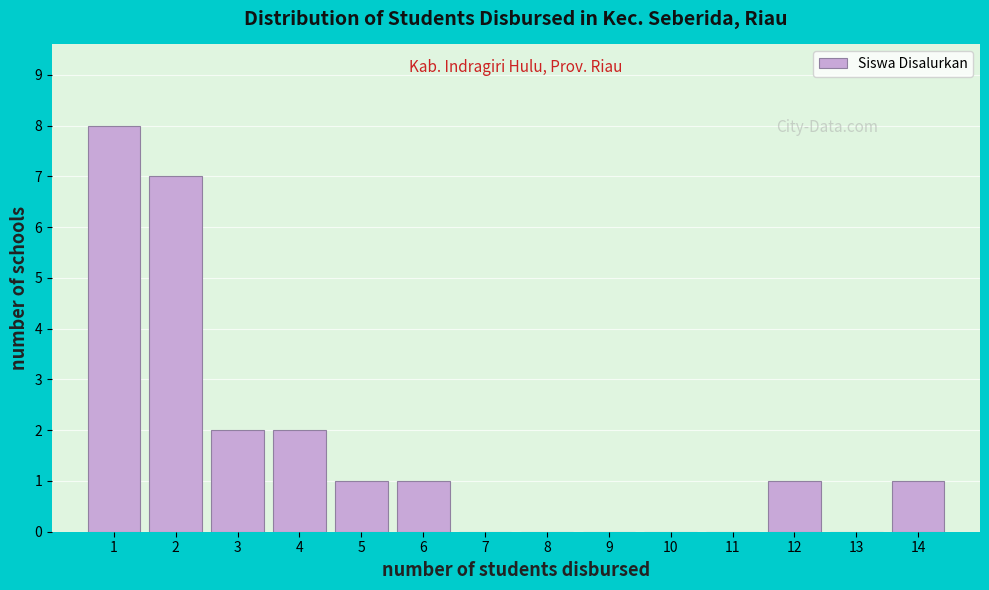

Reading left to right, transcribe this chart: for each bar, give the range it covers on the x-axis and its height. The values are not printed on the chart, so give them approximately, as read against the axis.

0.5 to 1.5: 8
1.5 to 2.5: 7
2.5 to 3.5: 2
3.5 to 4.5: 2
4.5 to 5.5: 1
5.5 to 6.5: 1
6.5 to 7.5: 0
7.5 to 8.5: 0
8.5 to 9.5: 0
9.5 to 10.5: 0
10.5 to 11.5: 0
11.5 to 12.5: 1
12.5 to 13.5: 0
13.5 to 14.5: 1